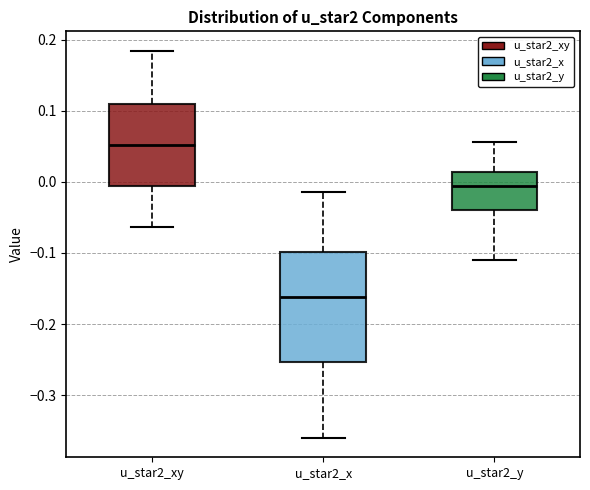

Reading left to right, read every box against the y-axis: the position of its median line, the range the box covers, and the ends of its whiskers. The values are not printed on the chart, so give them approximately, as read against the axis.

u_star2_xy: median 0.05, box -0.01 to 0.11, whiskers -0.06 to 0.18
u_star2_x: median -0.16, box -0.25 to -0.10, whiskers -0.36 to -0.01
u_star2_y: median -0.01, box -0.04 to 0.01, whiskers -0.11 to 0.06